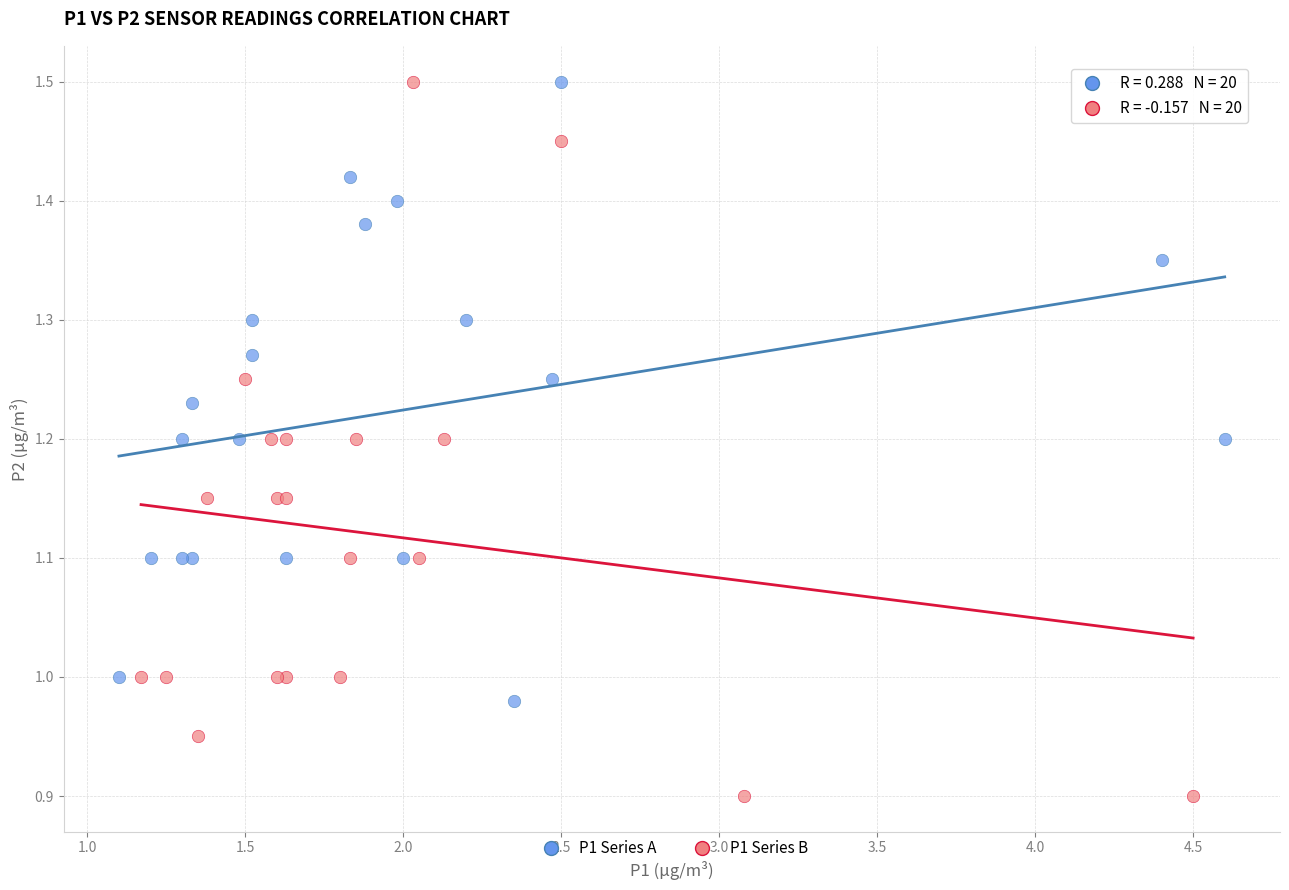

Which series has the largest Y range (max minus min)?

P1 Series B